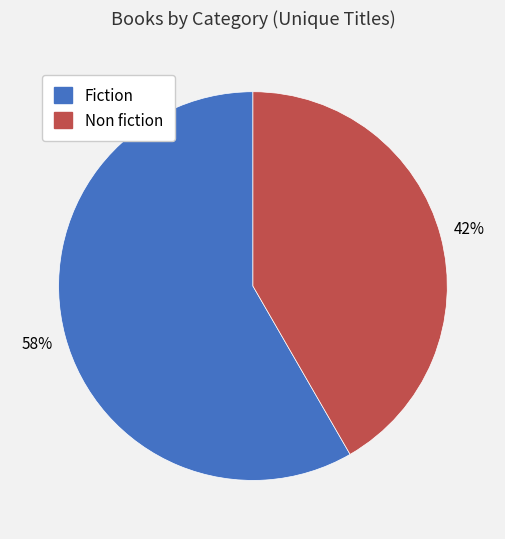

Which has a higher value, Fiction or Non fiction?

Fiction